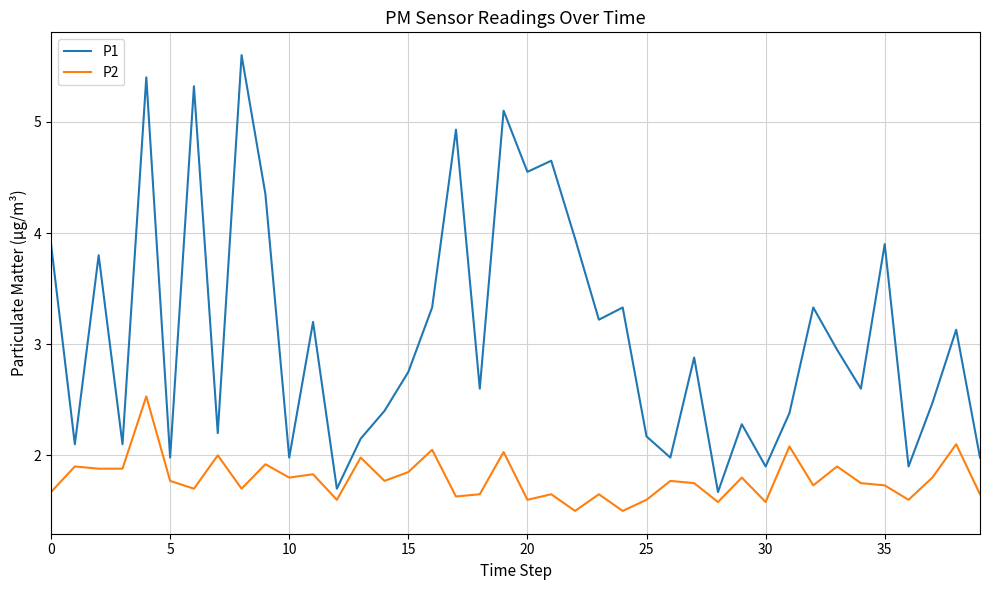

Which series has the largest total across all categories?

P1